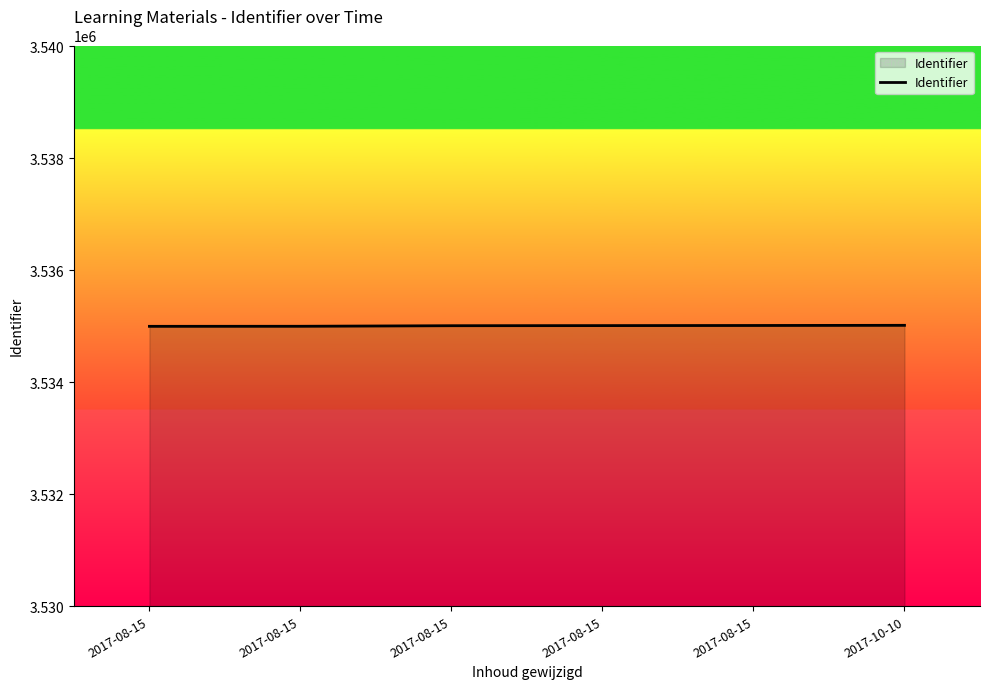

What is the smallest value displayed?

3534998